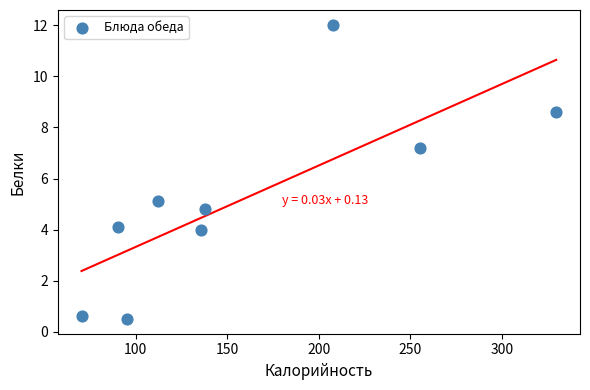

What Y value in the scatter plot is closest to 6?

5.1